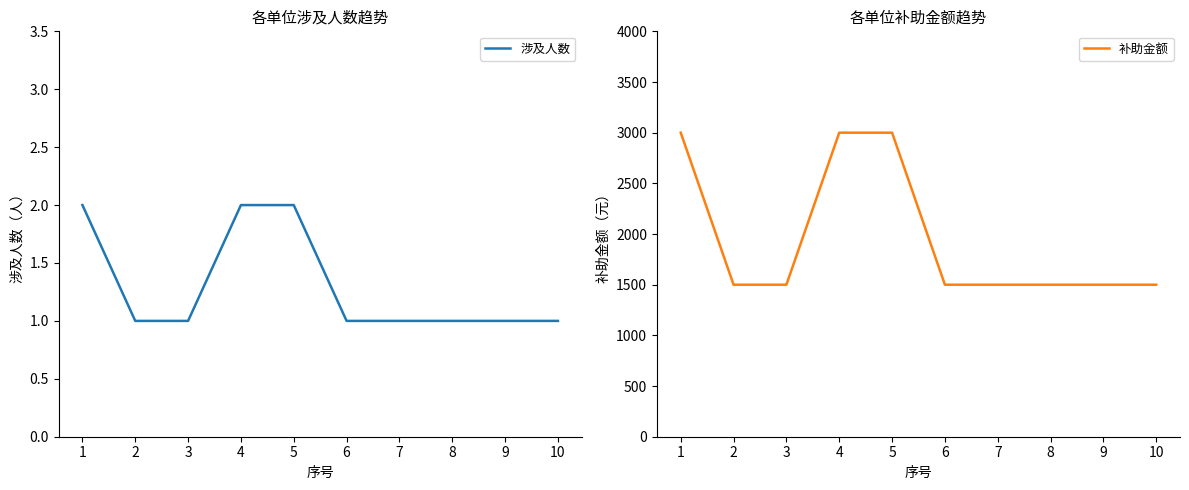

Reading left to right, what are all the values shown in this chart?

涉及人数: 2	1	1	2	2	1	1	1	1	1
补助金额: 3000	1500	1500	3000	3000	1500	1500	1500	1500	1500